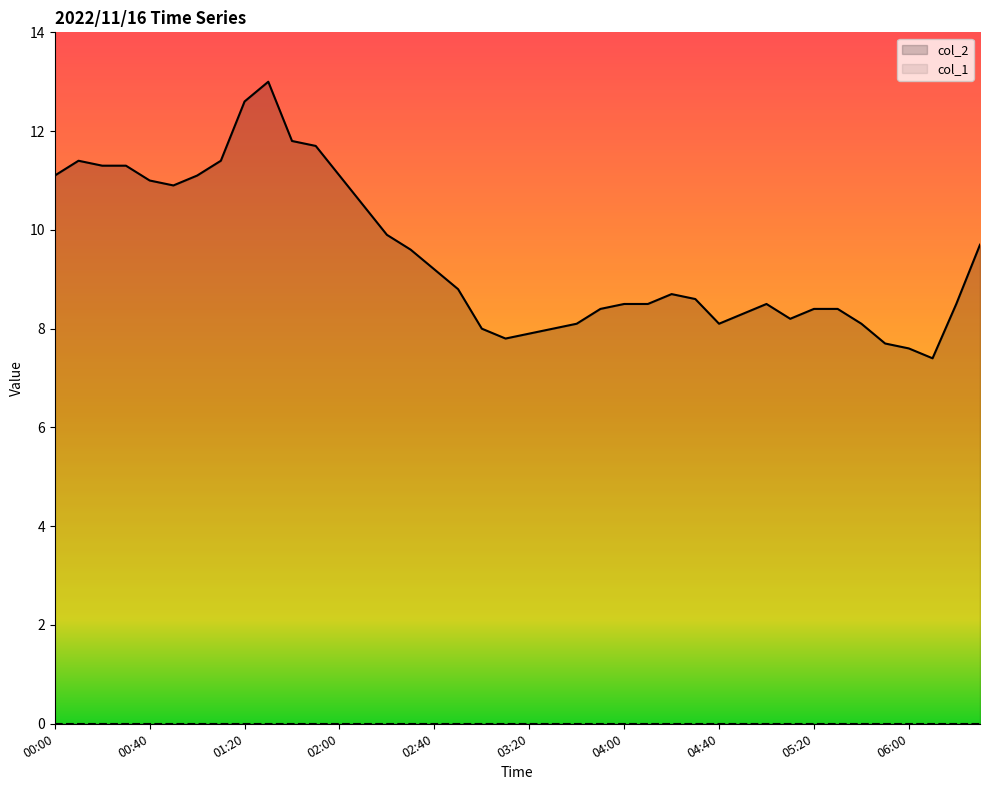

Where is col_1 nearest to the value 0?

00:00